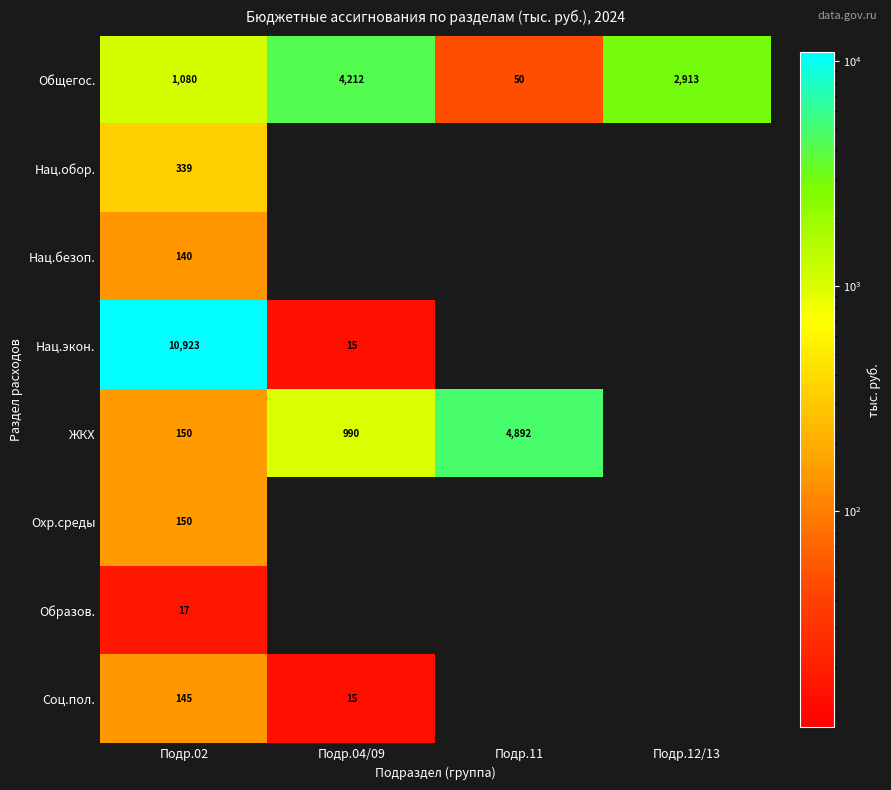

What is the sum of the Общегос. values at Подр.11 and Подр.02?

1130